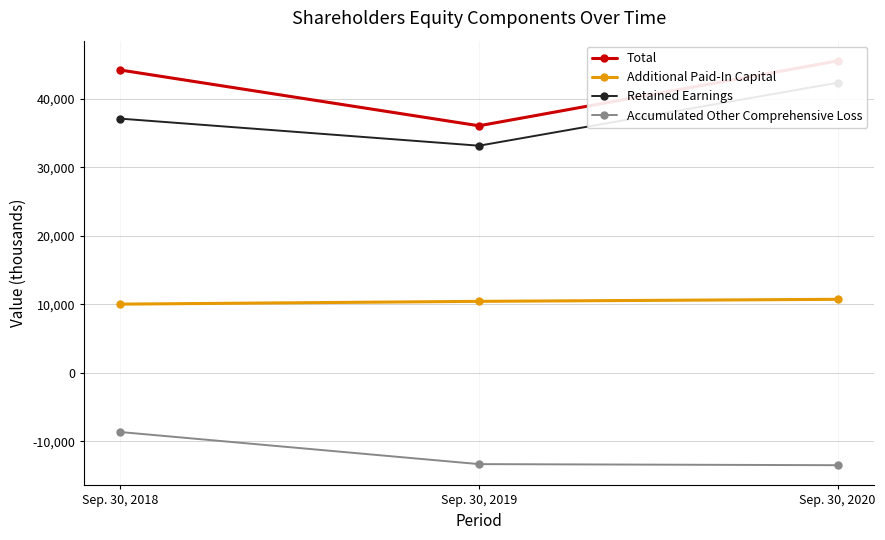

The Additional Paid-In Capital series shows 18505 at Sep. 30, 2020. True or false?

False